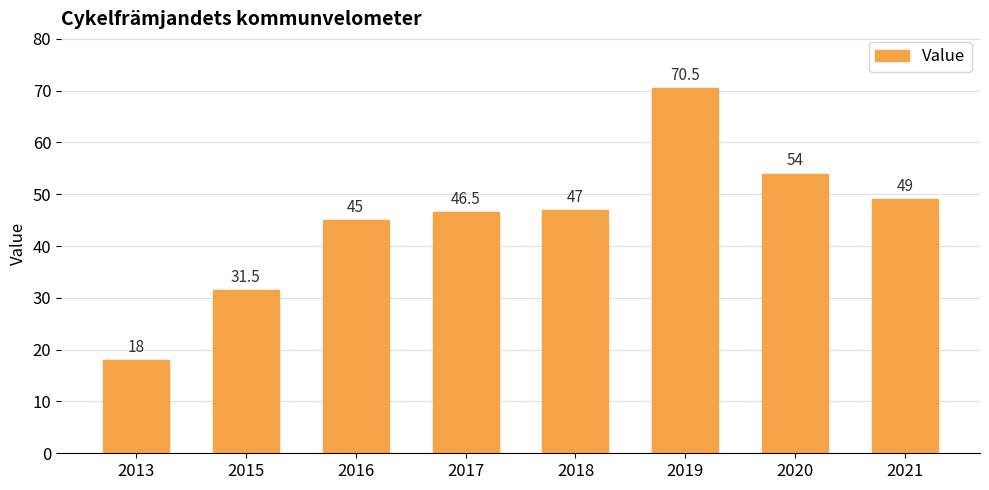

List the labels in order of value, largest first.

2019, 2020, 2021, 2018, 2017, 2016, 2015, 2013